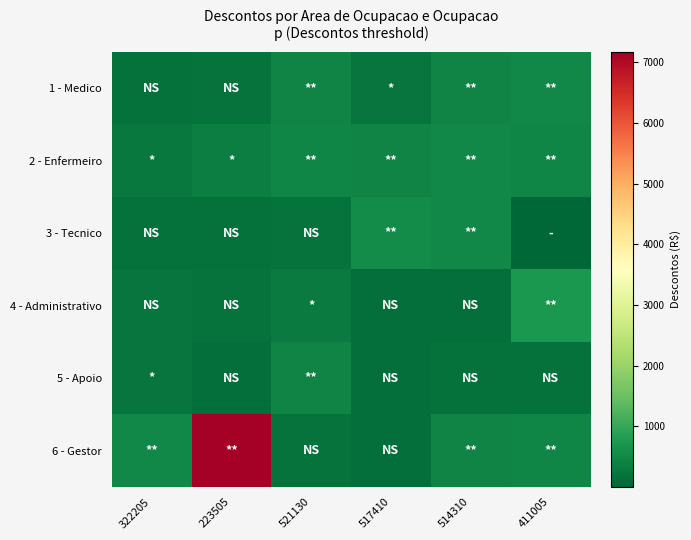

Rank the series by their maximum value, from highest to lowest.

6 - Gestor, 4 - Administrativo, 3 - Tecnico, 1 - Medico, 2 - Enfermeiro, 5 - Apoio